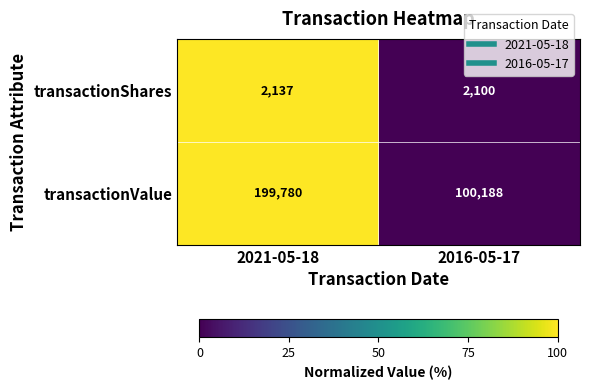

The transactionValue series shows 32116 at 2016-05-17. True or false?

False